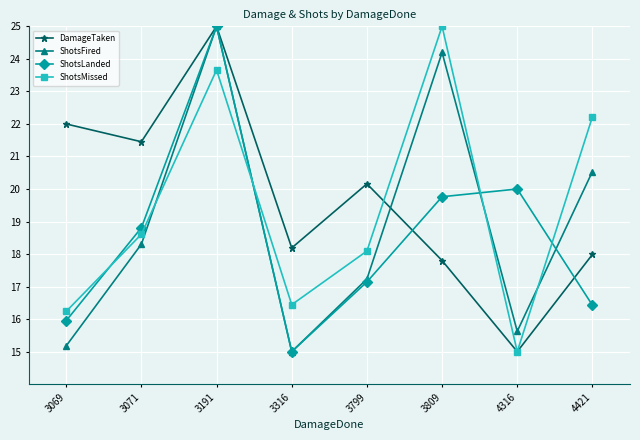

How many interior local peaks does the ShotsLanded series have?

2